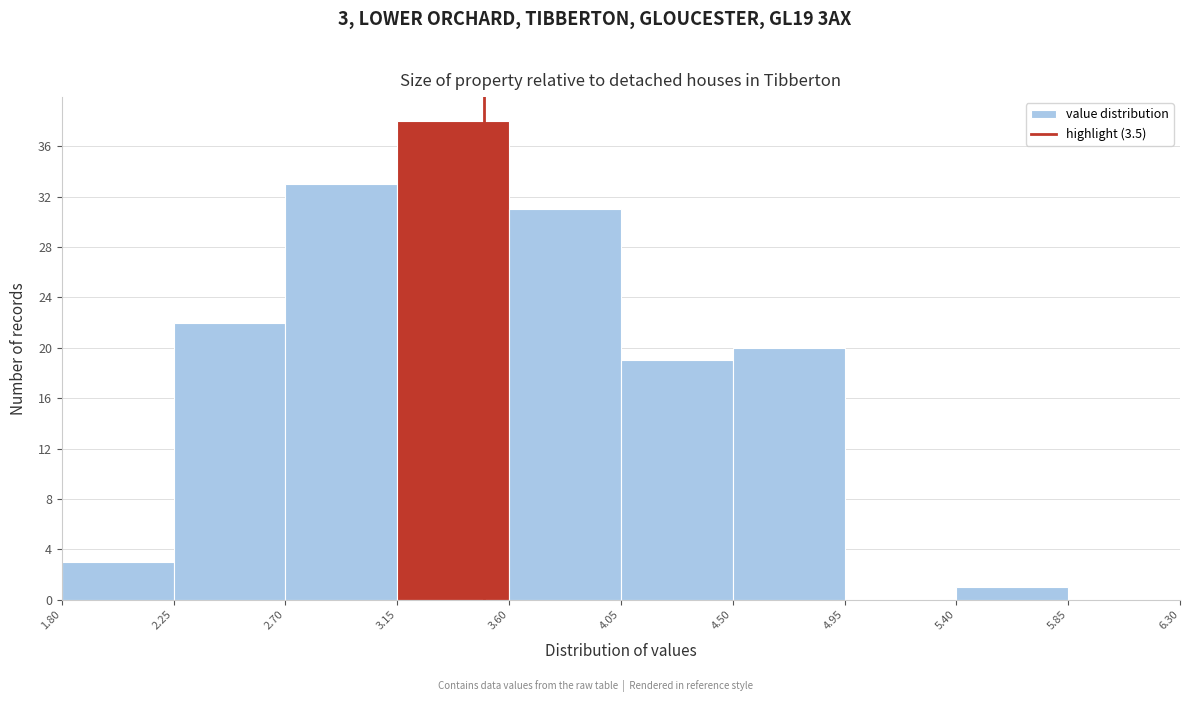

Over which range of the x-axis is the bar tallest?

3.15 to 3.60